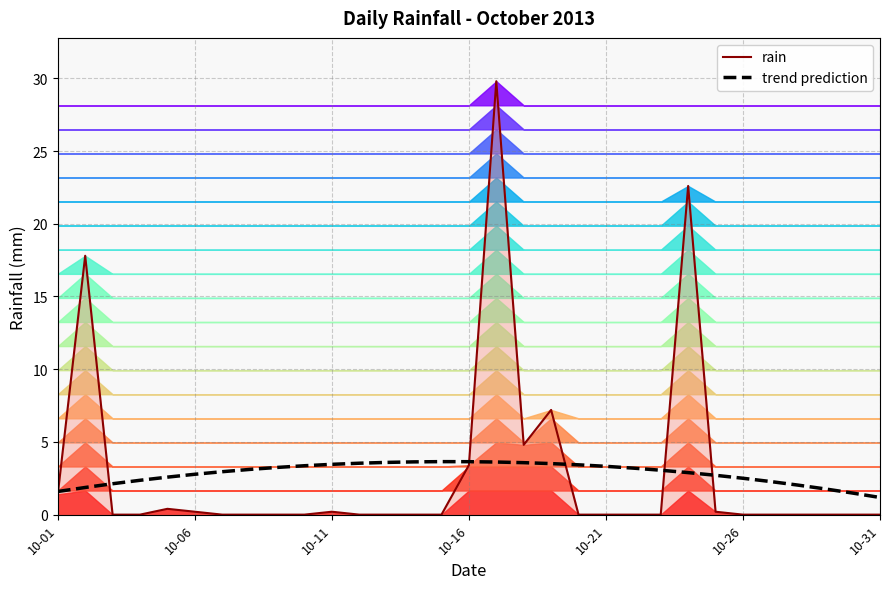

Does the chart display data point markers on the line(s)?

No